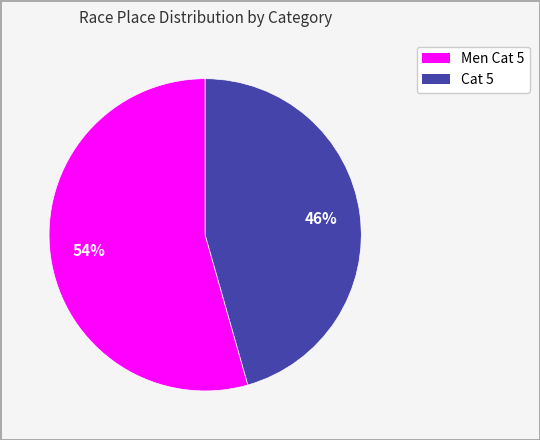

Is the sum of Men Cat 5 and Cat 5 greater than half?

Yes